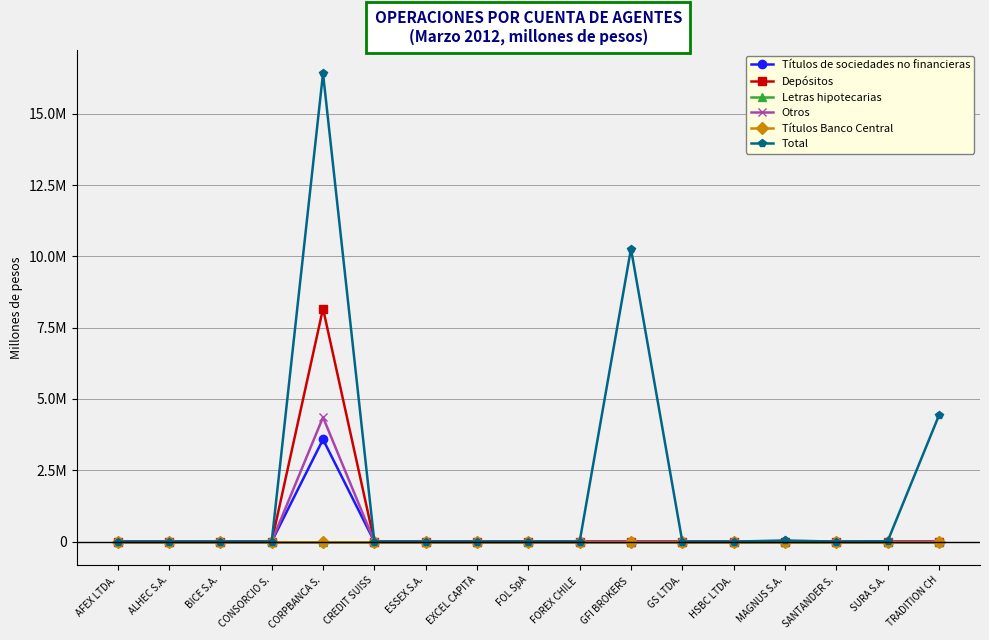

Does the chart have visible grid lines?

Yes